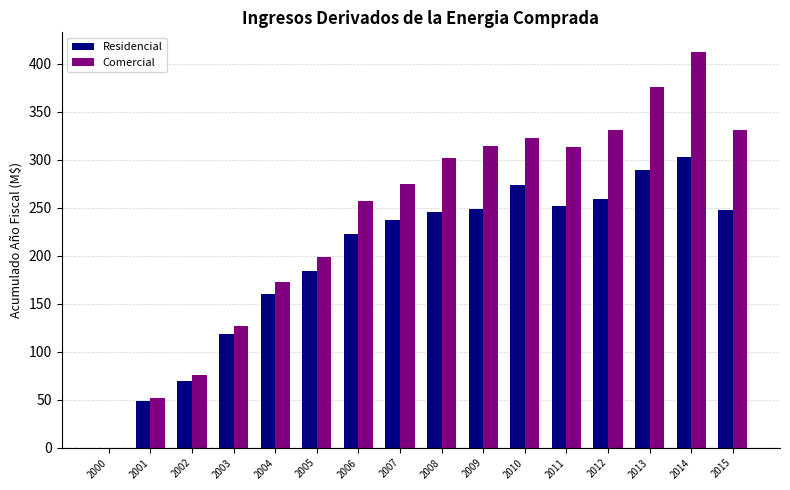

How many positive values does the Residencial series have?

15